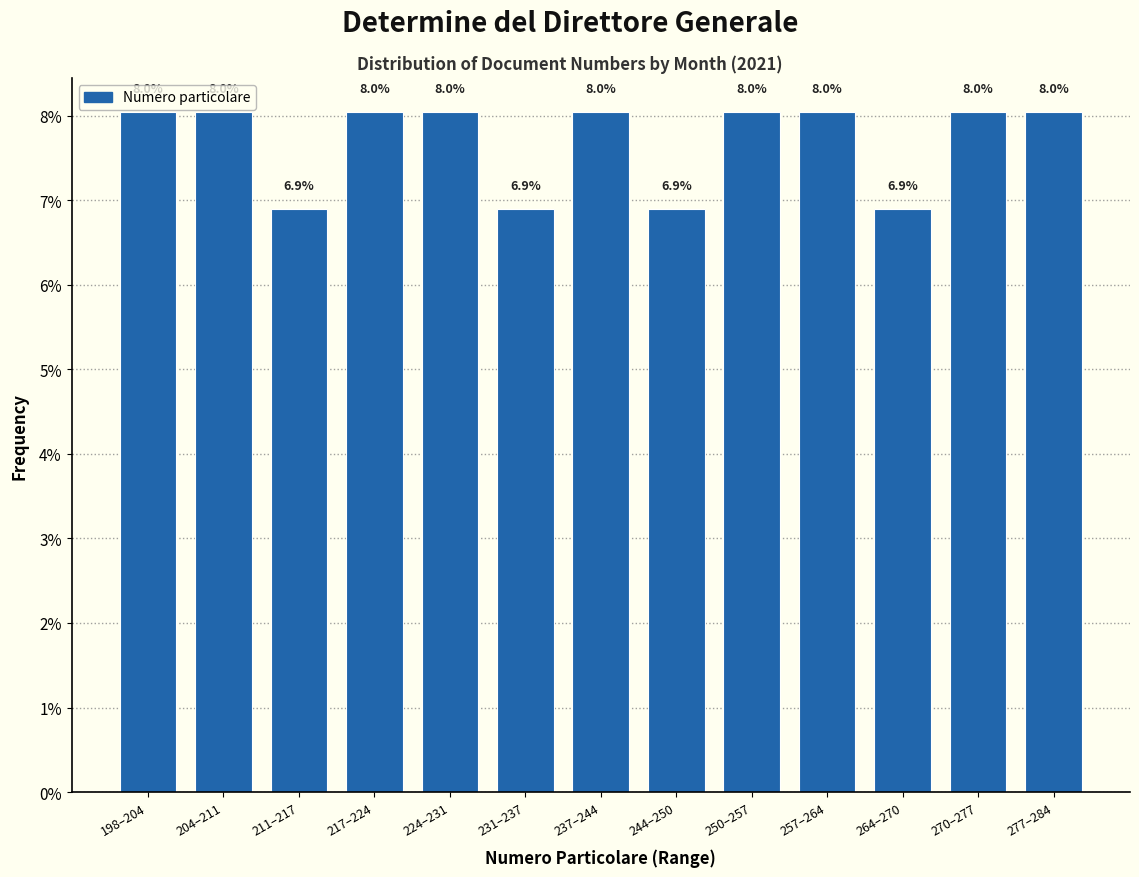

Reading left to right, extract all data points from this chart.

198–204=8.0	204–211=8.0	211–217=6.9	217–224=8.0	224–231=8.0	231–237=6.9	237–244=8.0	244–250=6.9	250–257=8.0	257–264=8.0	264–270=6.9	270–277=8.0	277–284=8.0